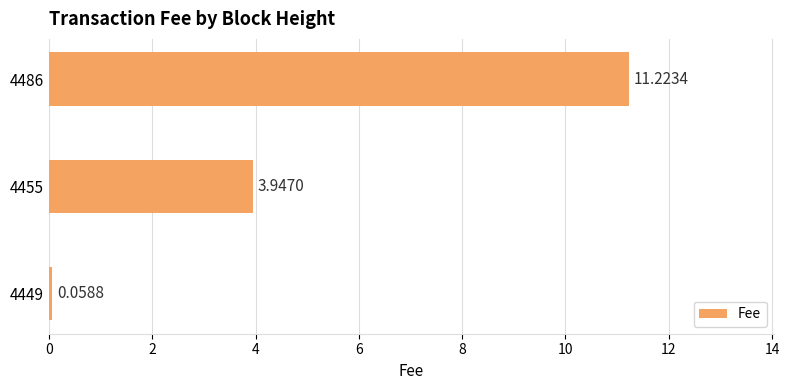

What is the sum of all values?

15.2